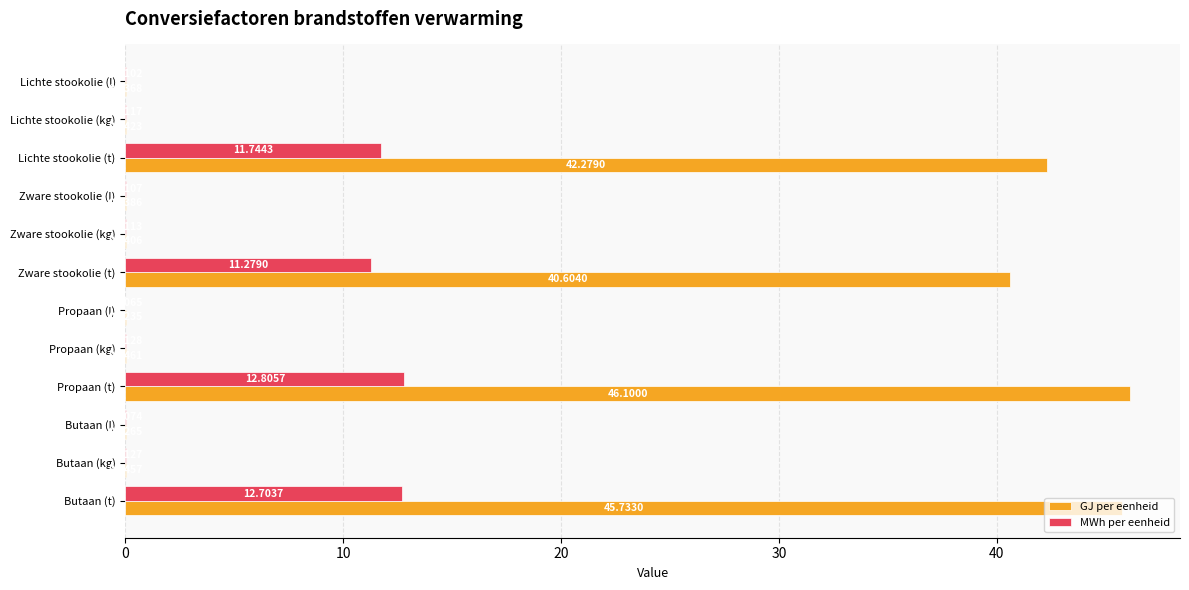

Count the number of categories in the chart.

12